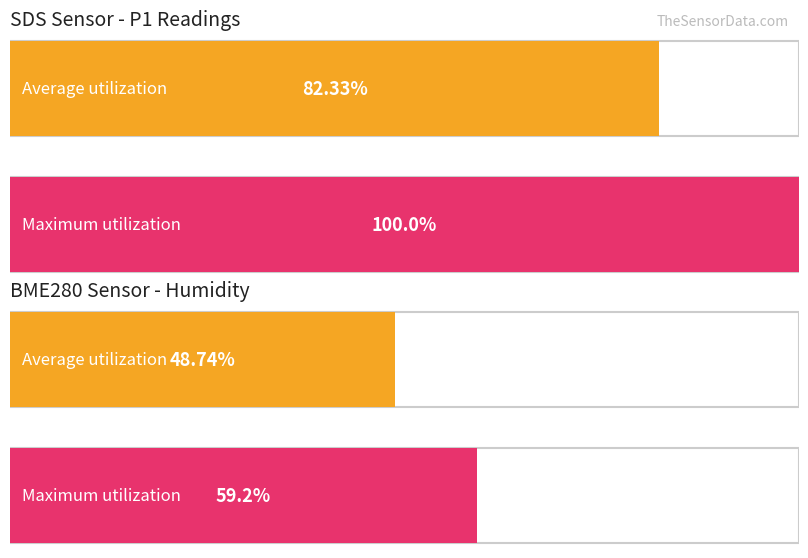

True or false: Average utilization has a value of 0.9 at SDS_P1.

False